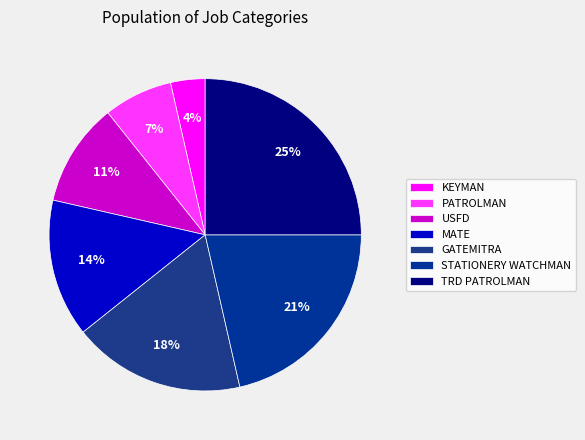

What is the largest slice in the pie chart?

TRD PATROLMAN